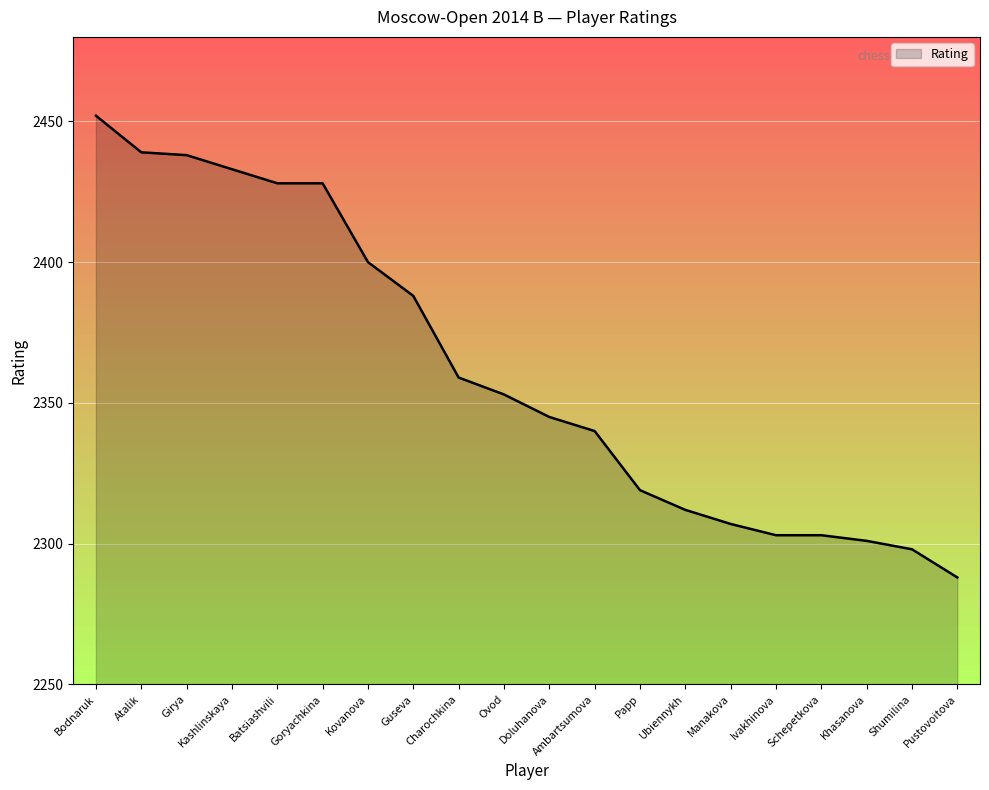

True or false: the data shows 1291 at Pustovoitova.

False